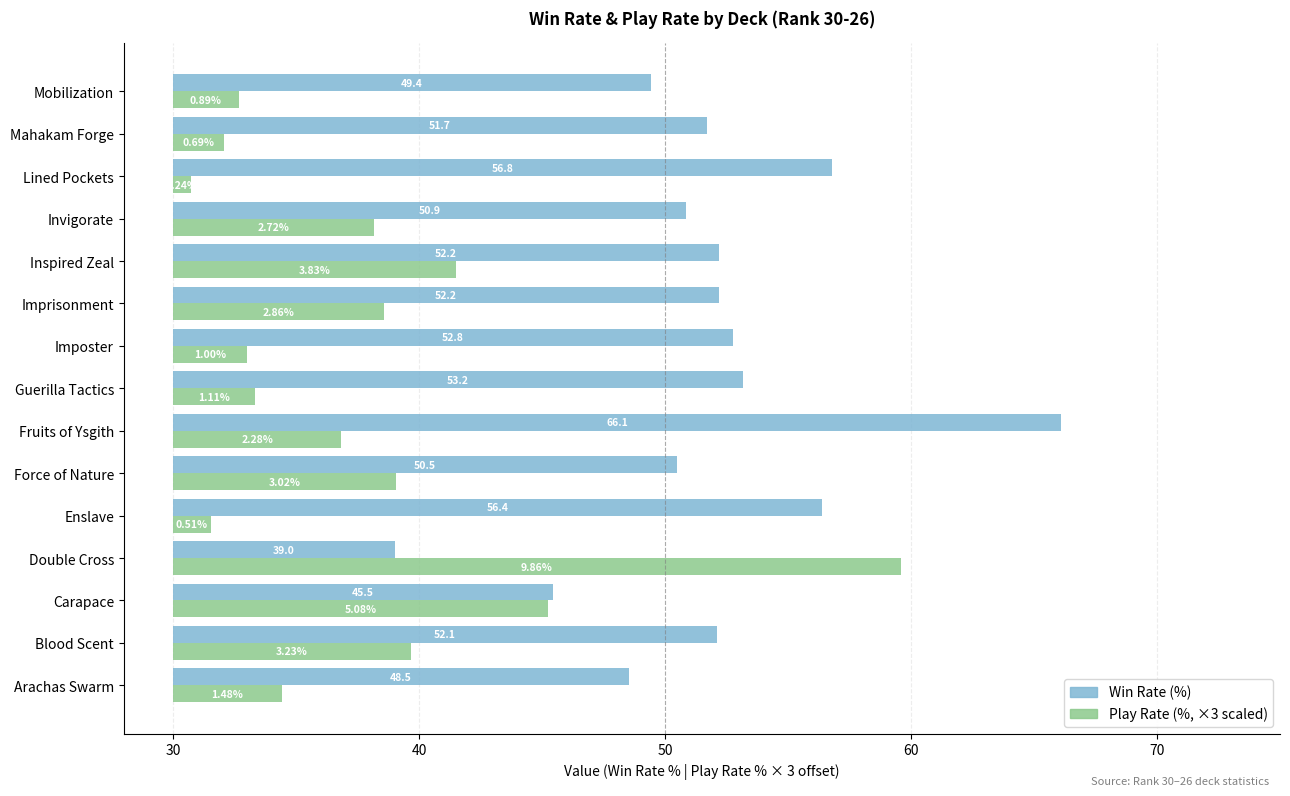

Rank the series by their average value, from highest to lowest.

WINRATE_PCT, PLAYRATE_PCT